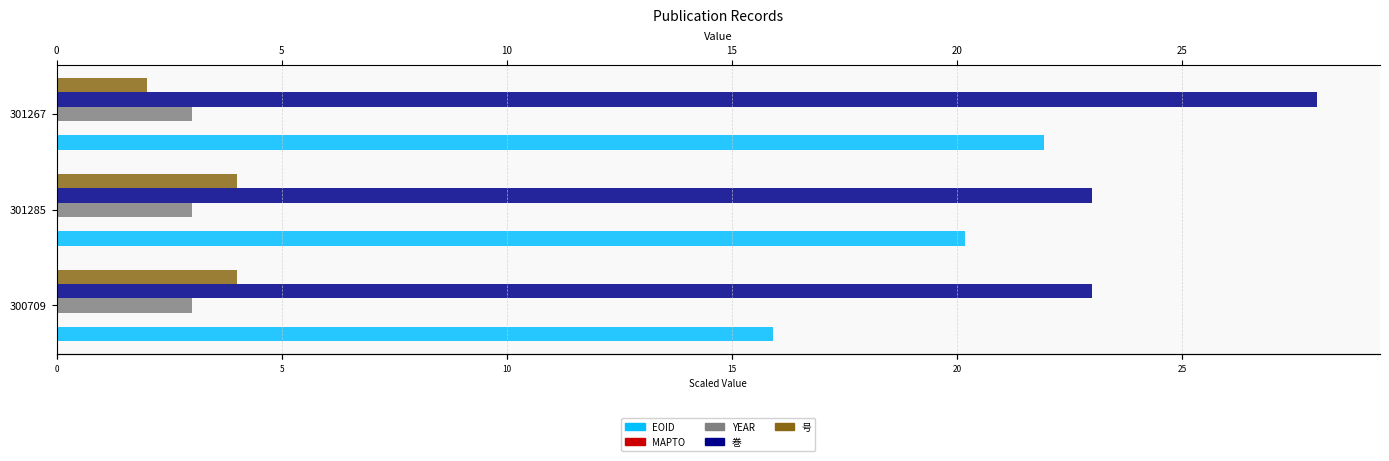

What is the average value of the YEAR series?

3.0